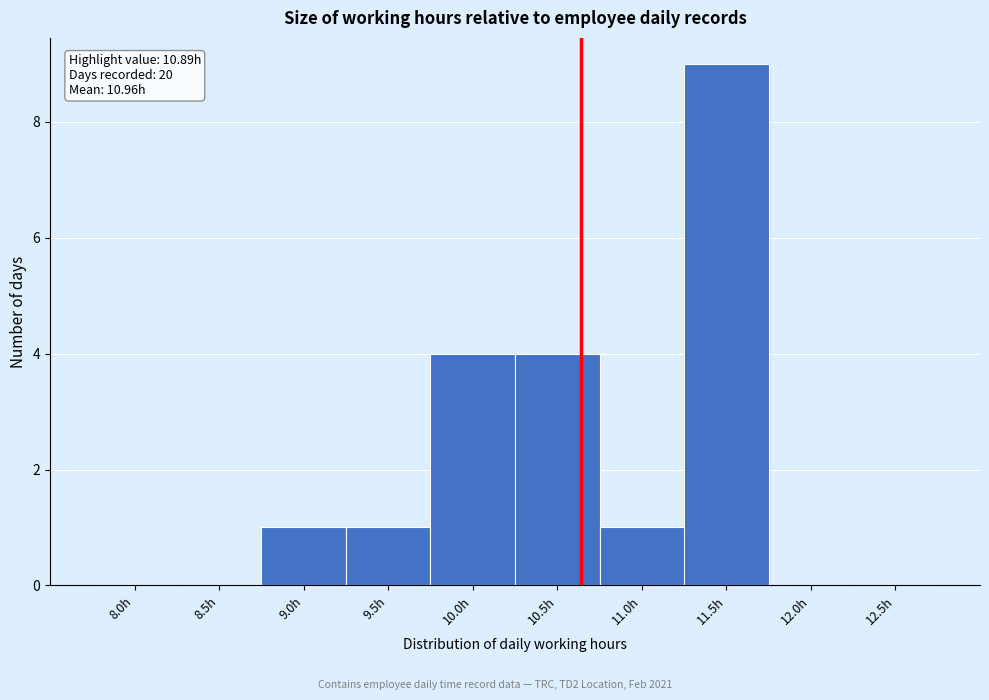

Reading left to right, extract all data points from this chart.

8.0h=0	8.5h=0	9.0h=1	9.5h=1	10.0h=4	10.5h=4	11.0h=1	11.5h=9	12.0h=0	12.5h=0